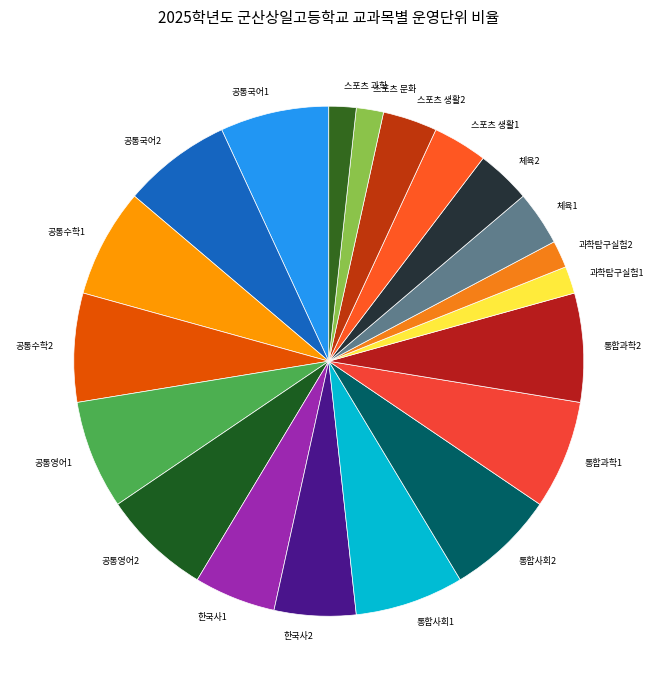

Is 통합사회1 the majority of the pie?

No